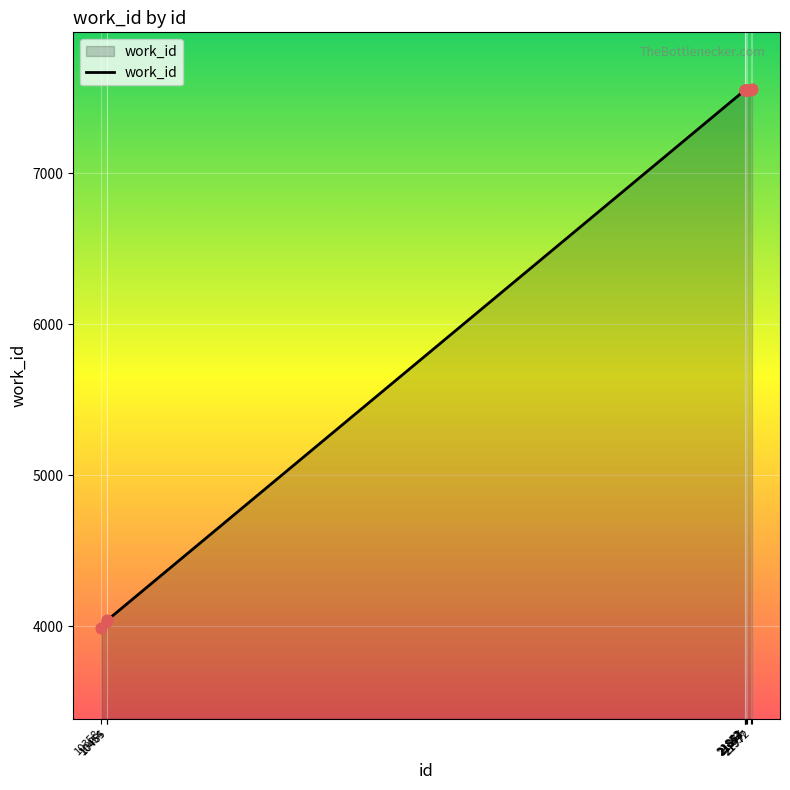

Approximately how many times larger is the value at 21877 compared to 21972?

1.0